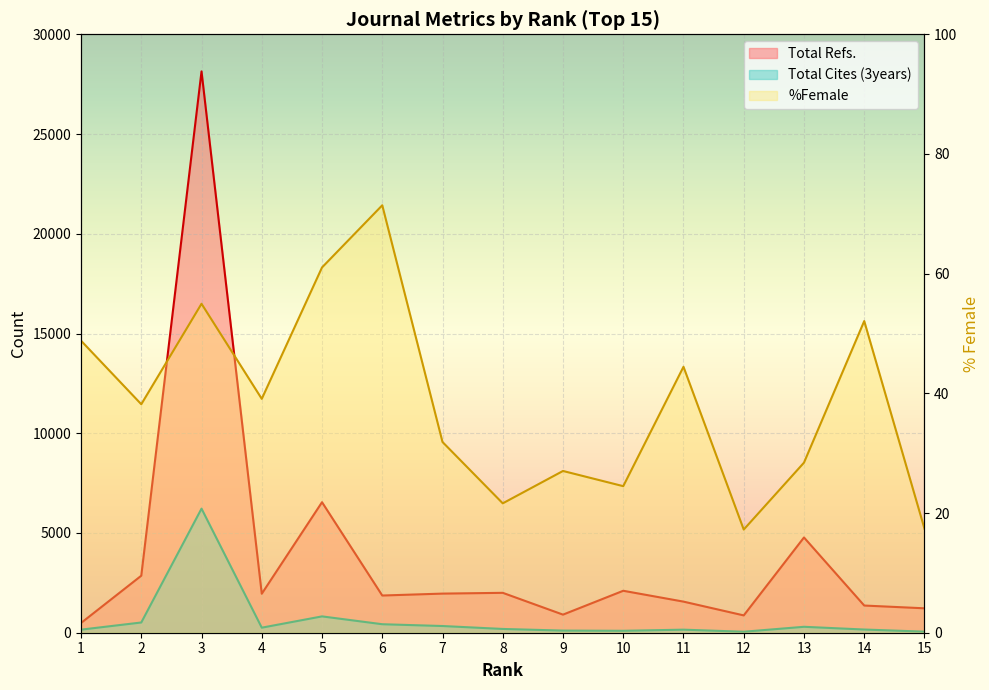

Which series has the largest total across all categories?

Total Refs.